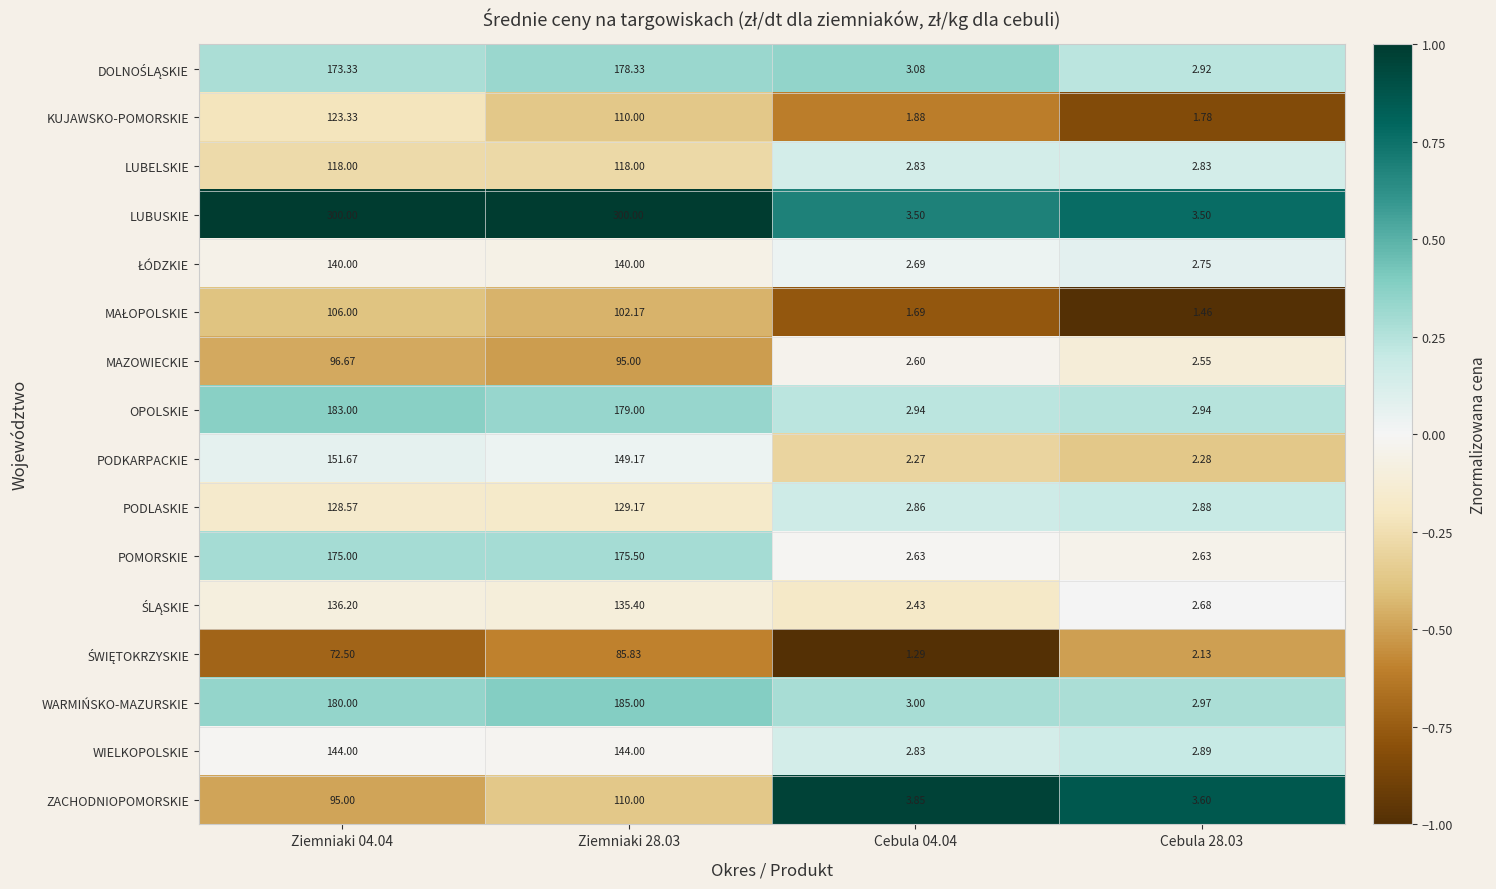

Count the number of categories in the chart.

4